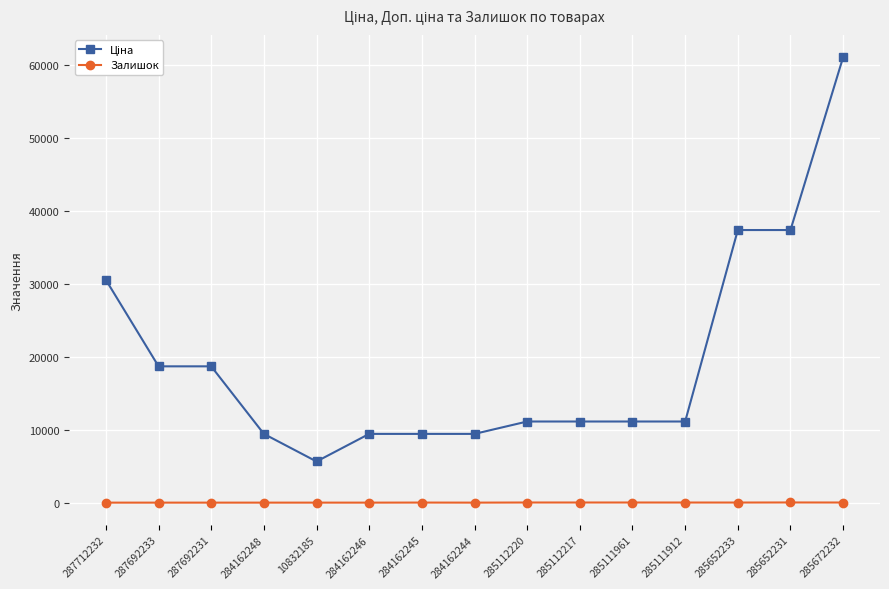

What is the total value across all series at 285111961?

11130.6